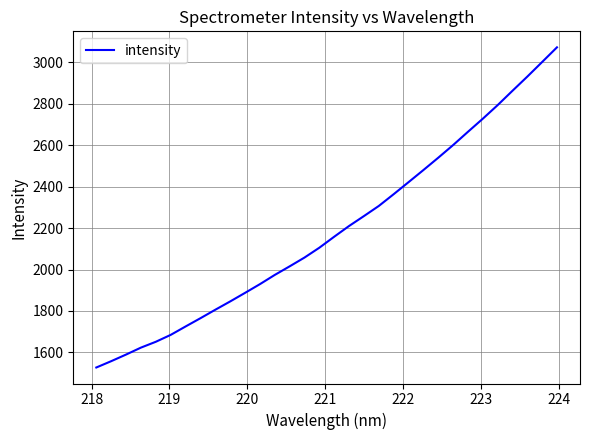

Reading left to right, what are all the values shown in this chart?

1527.2	1557.7	1589.6	1623.2	1651.3	1684.6	1725.1	1765.0	1805.9	1845.9	1887.3	1929.4	1973.9	2015.3	2057.7	2105.2	2158.3	2210.1	2257.9	2306.7	2363.4	2421.4	2479.8	2539.3	2600.3	2664.3	2727.5	2793.1	2862.4	2930.8	3001.3	3072.2